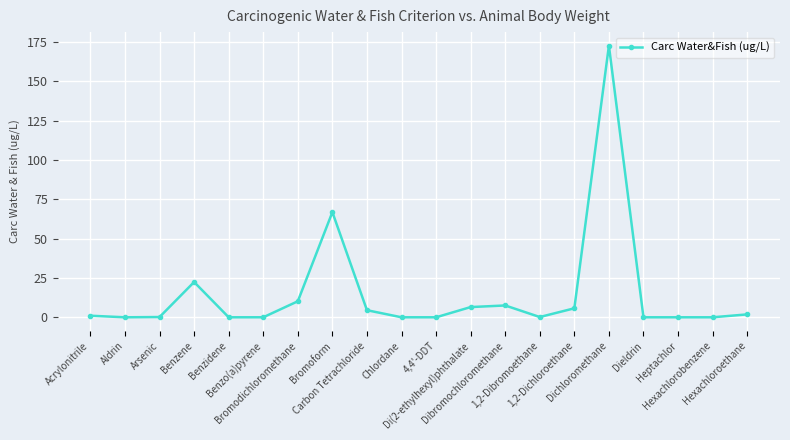

What is the sum of all values?

299.7